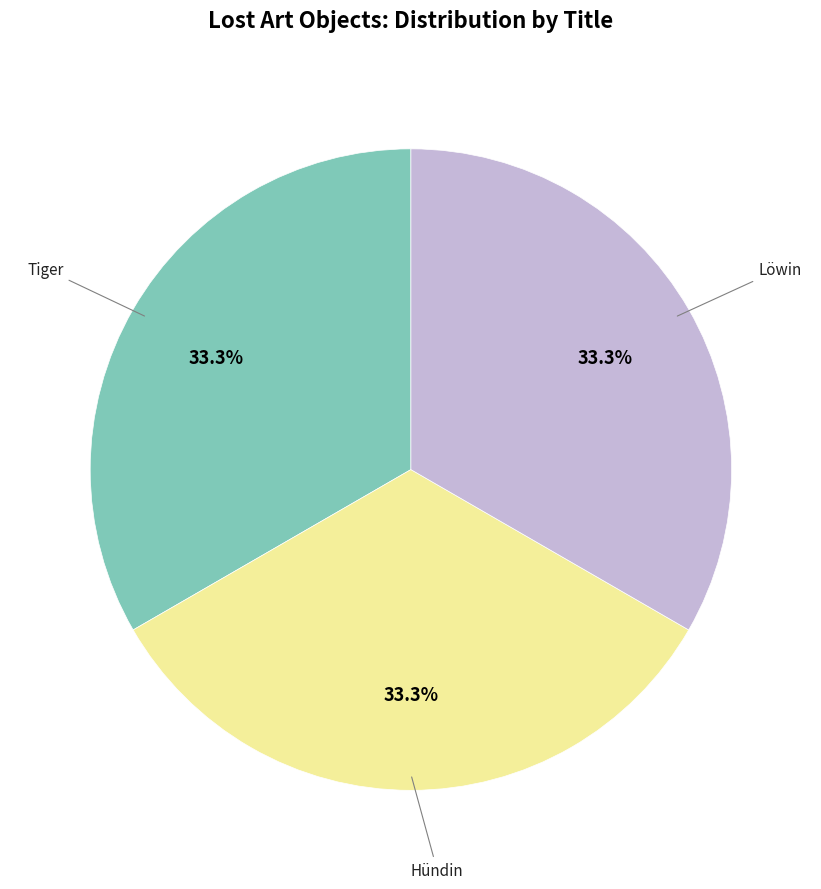

To the nearest percent, what is the average slice percentage?

33%